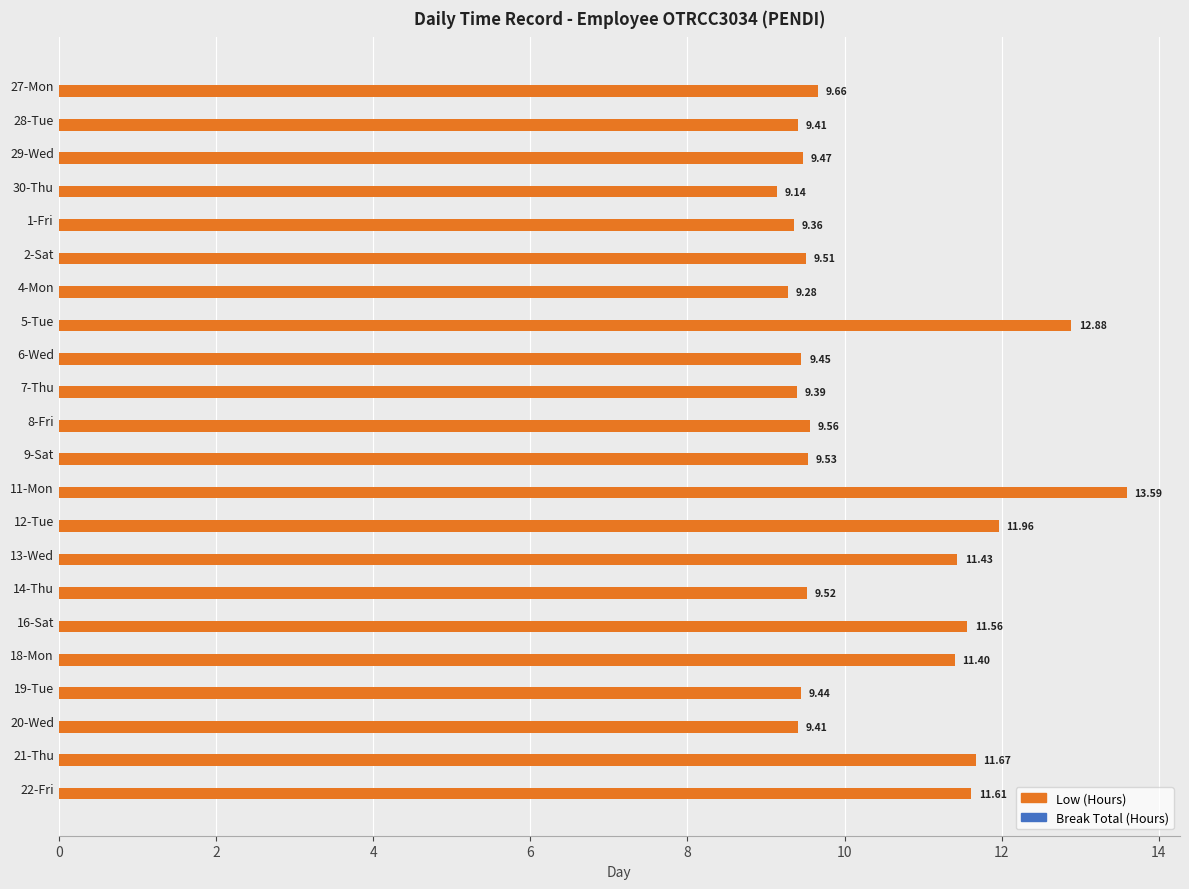

Approximately how many times larger is the value at 22-Fri compared to 8-Fri?

1.2